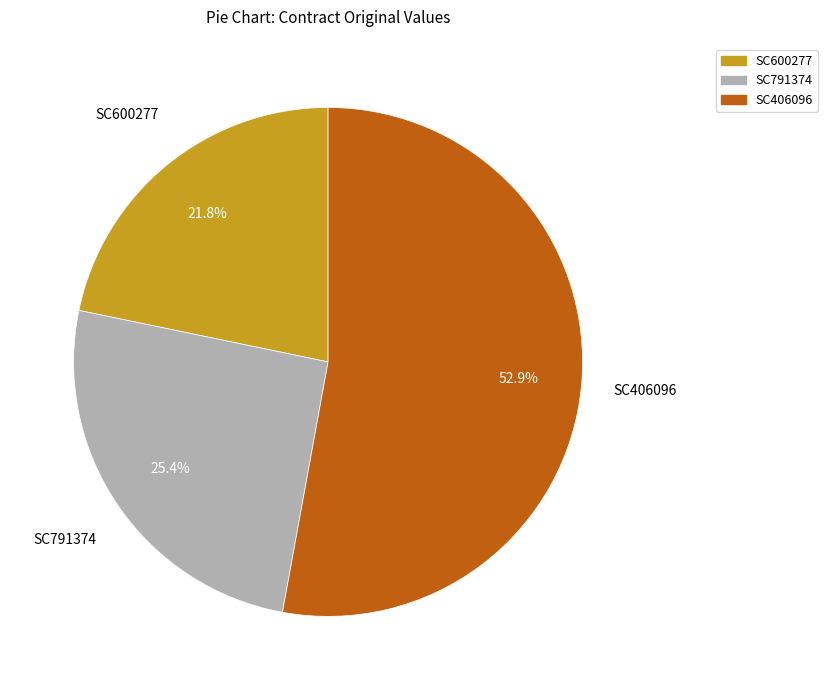

The SC791374 slice represents 18% of the pie. True or false?

False